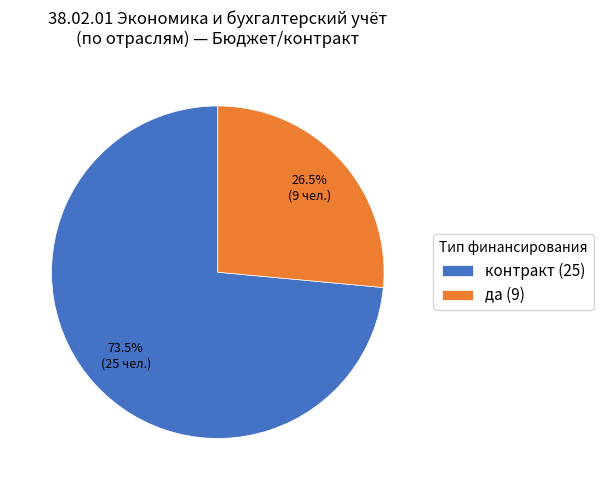

Count the number of slices in the pie.

2